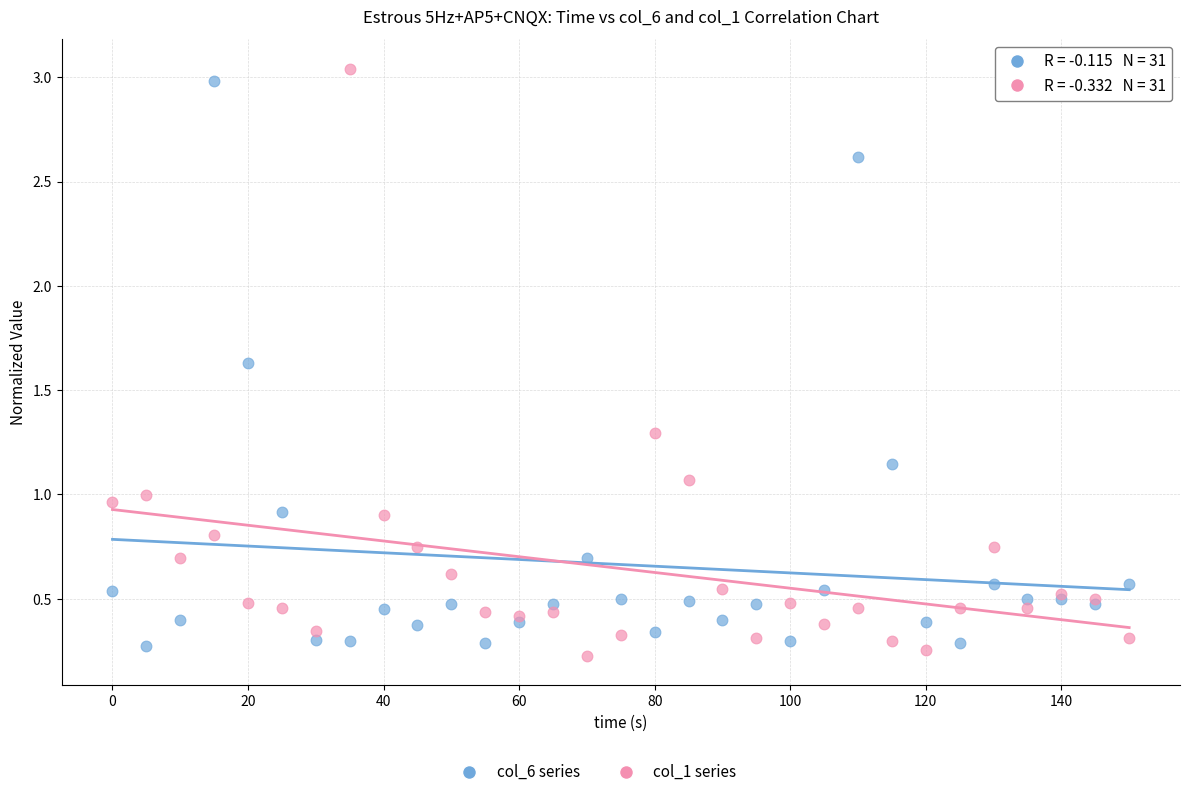

Which series reaches the maximum Y coordinate?

col_1 series